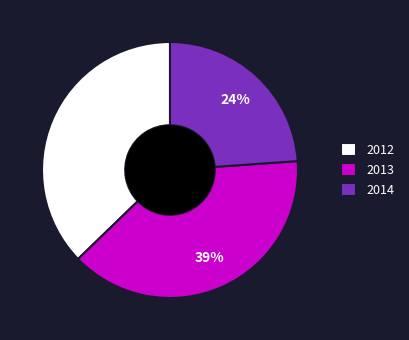

Does 2012 account for over 50% of the chart?

No